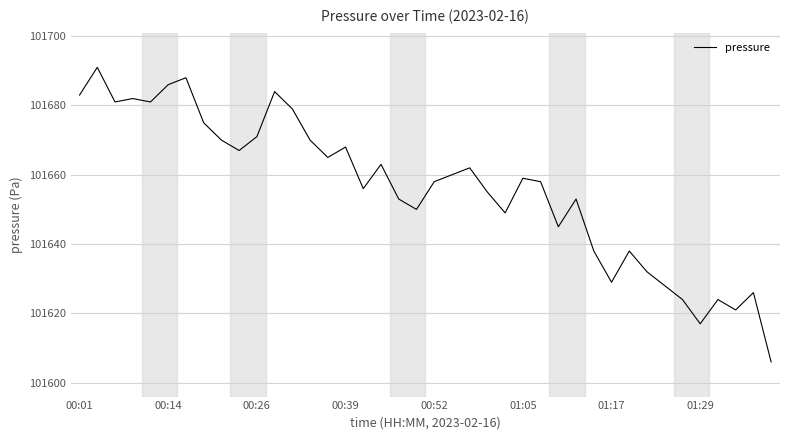

Reading left to right, what are all the values shown in this chart?

101683	101691	101681	101682	101681	101686	101688	101675	101670	101667	101671	101684	101679	101670	101665	101668	101656	101663	101653	101650	101658	101660	101662	101655	101649	101659	101658	101645	101653	101638	101629	101638	101632	101628	101624	101617	101624	101621	101626	101606